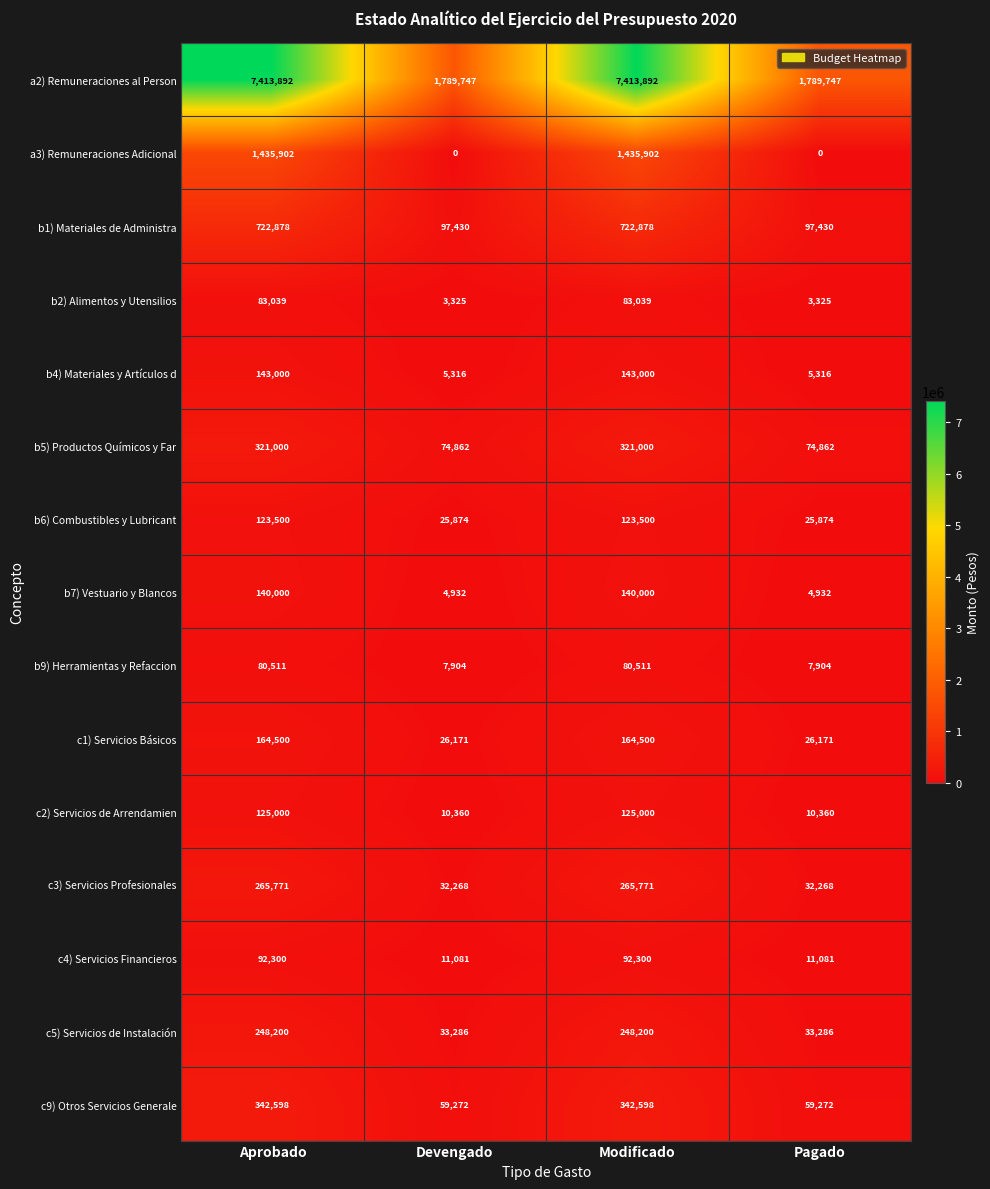

Is it true that b7) Vestuario y Blancos equals 8350 at Pagado?

False